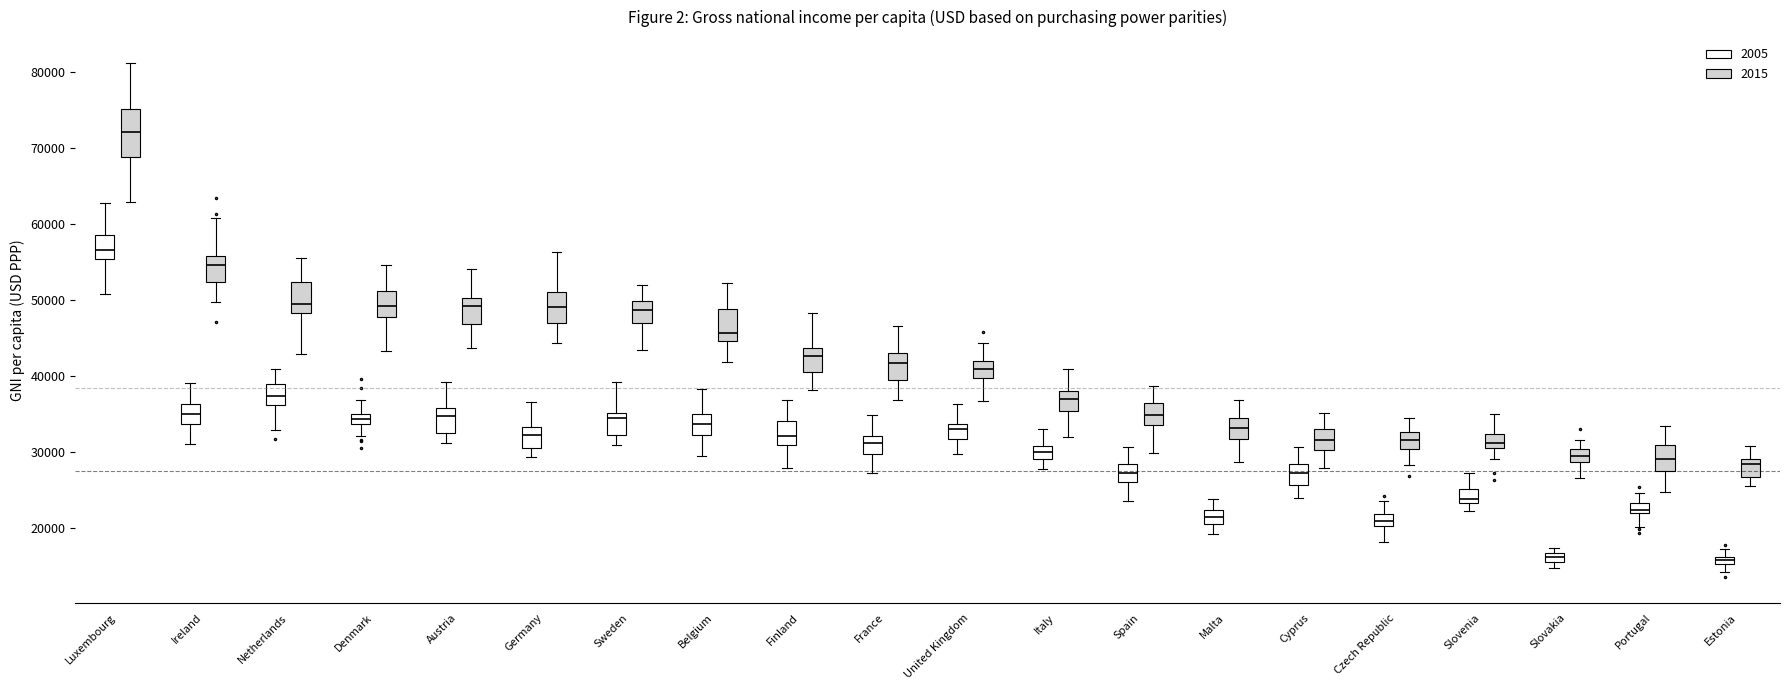

Comparing the boxes themselves (not the whiskers), which one is the tallest?

Luxembourg (2015)